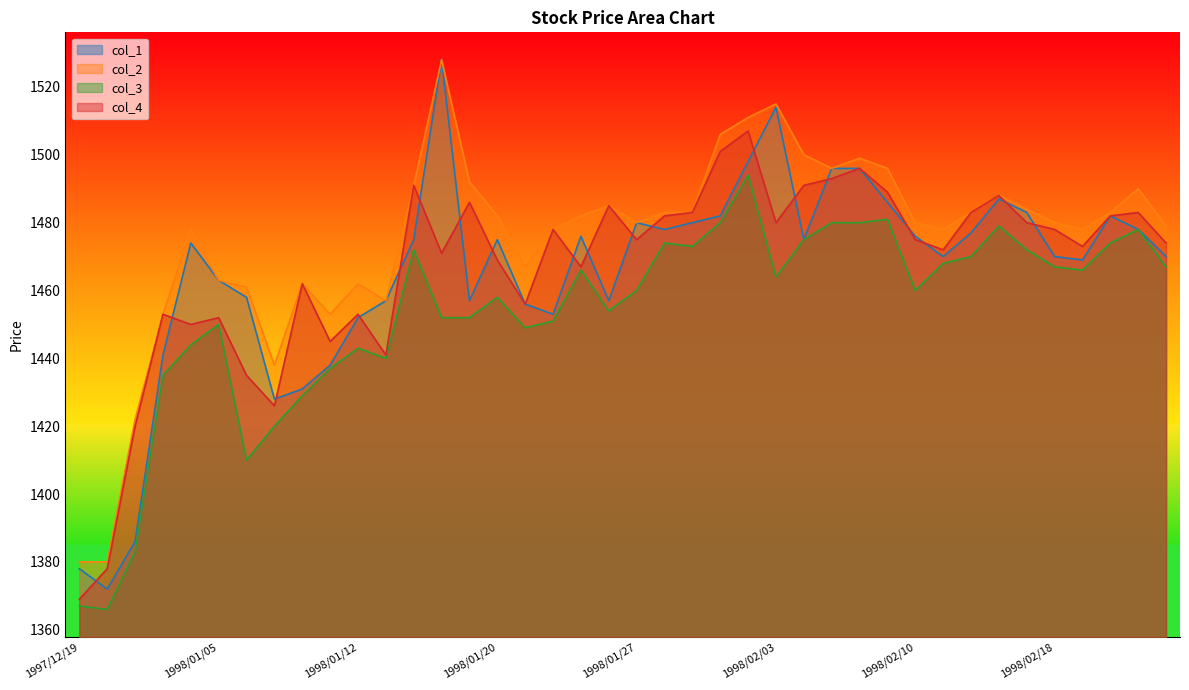

Which category has the highest value in the col_1 series?

1998/01/16